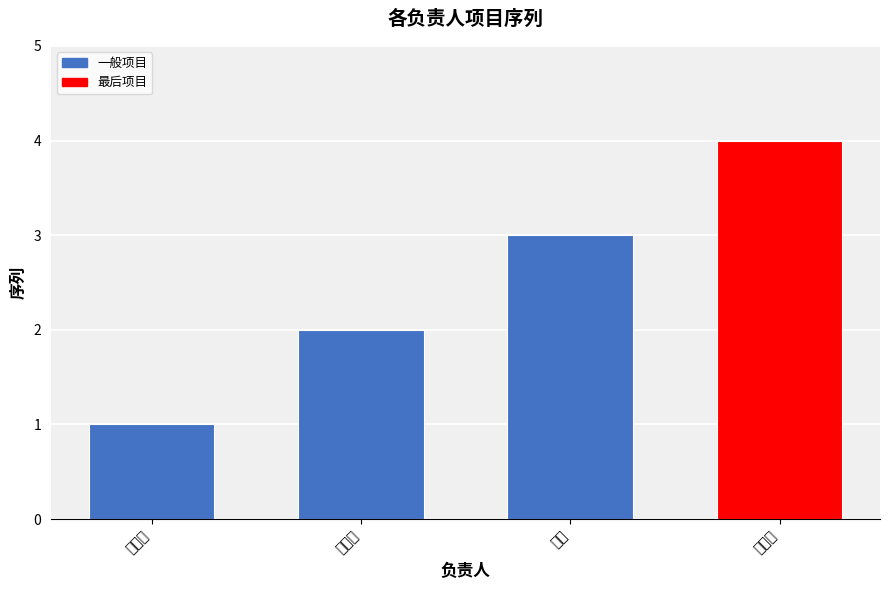

Between 吉莉 and 刘思航, which is larger?

吉莉